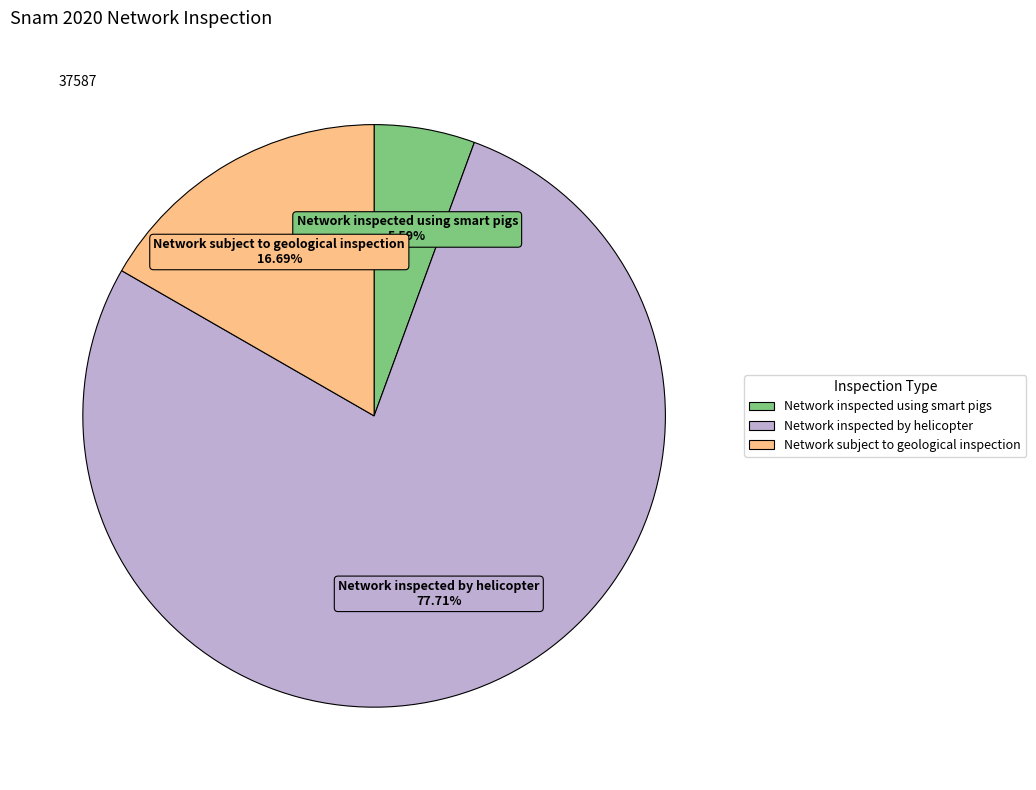

What is the majority slice?

Network inspected by helicopter